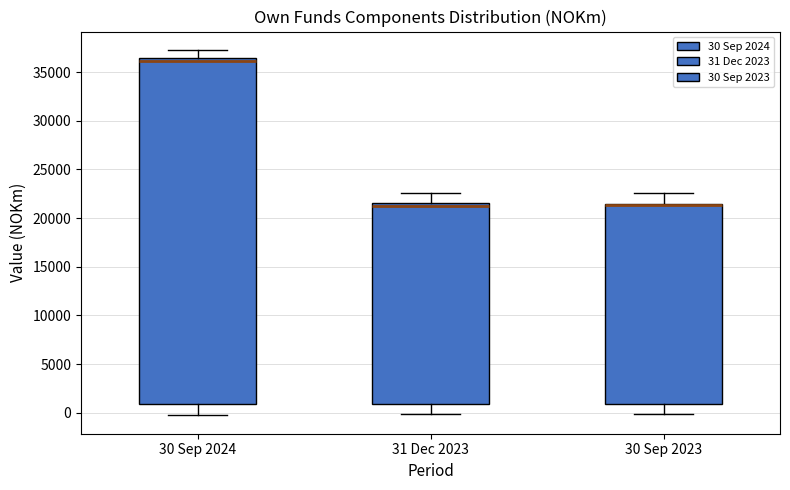

Where does the median line of the box for 30 Sep 2024 sit on the y-axis? The values are not printed on the chart, so give them approximately, as read against the axis.

36000